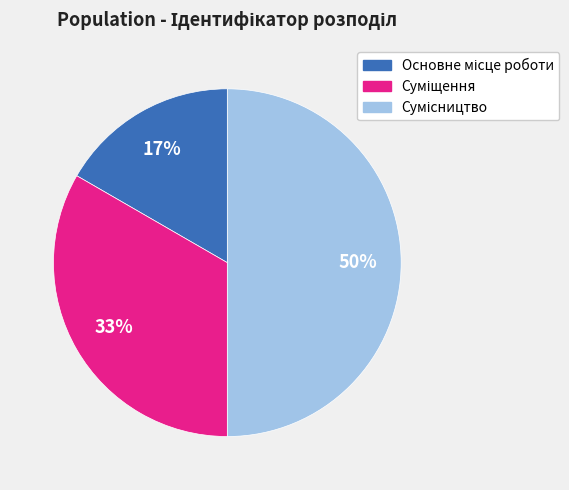

To the nearest percent, what is the average slice percentage?

33%